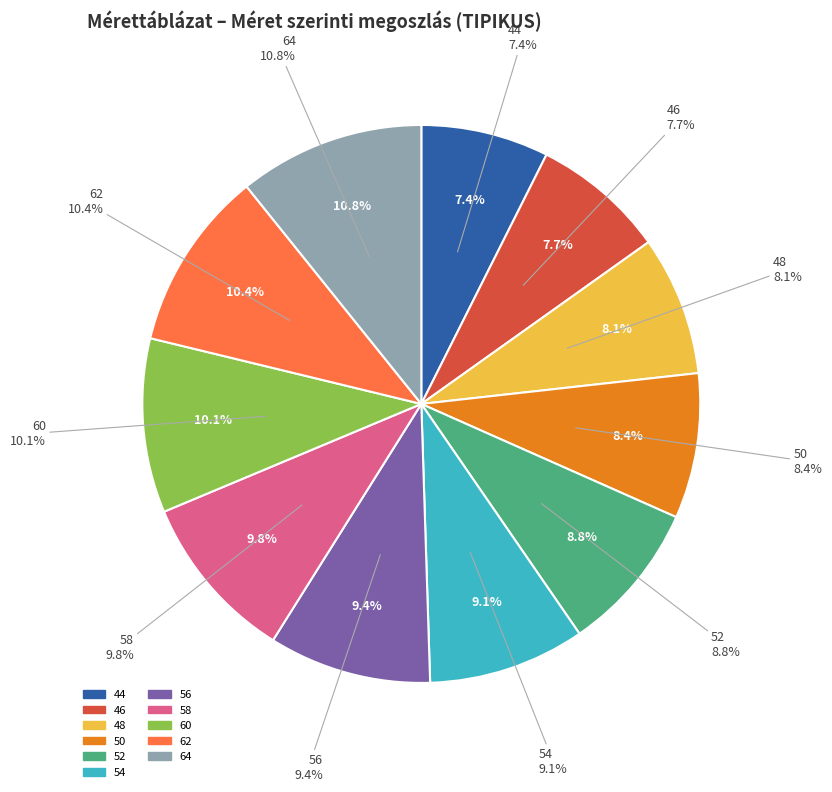

Rank the categories by value from lowest to highest.

44, 46, 48, 50, 52, 54, 56, 58, 60, 62, 64